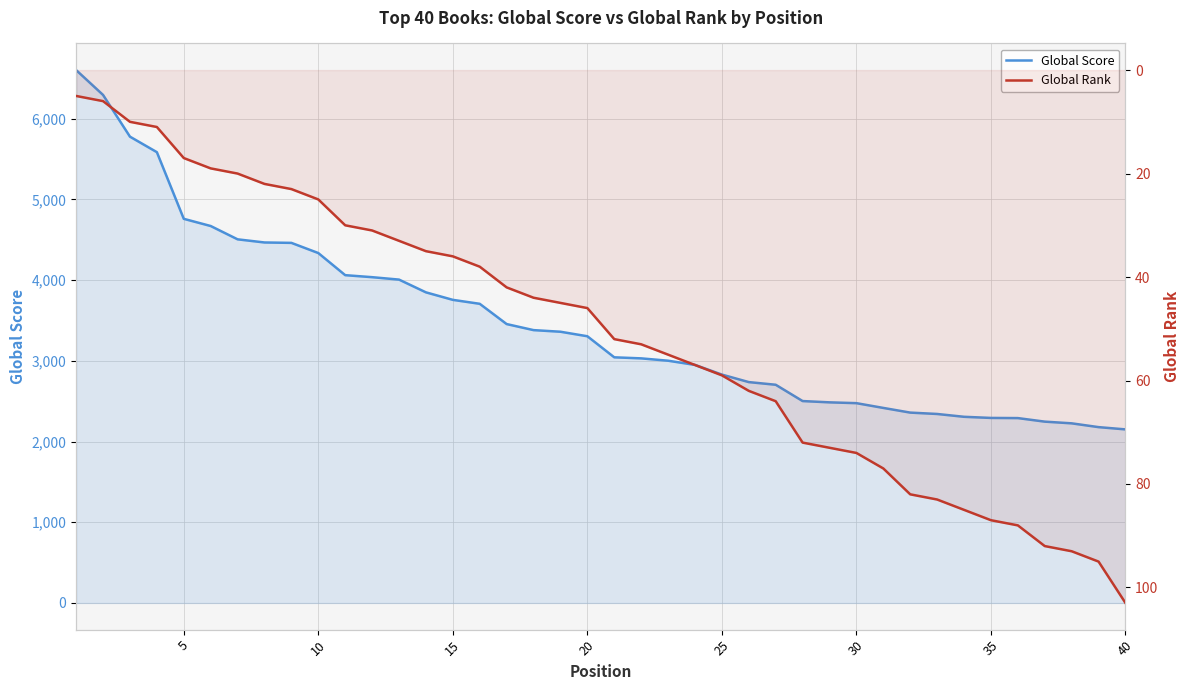

What are all the series names shown in the legend?

Global Score, Global Rank